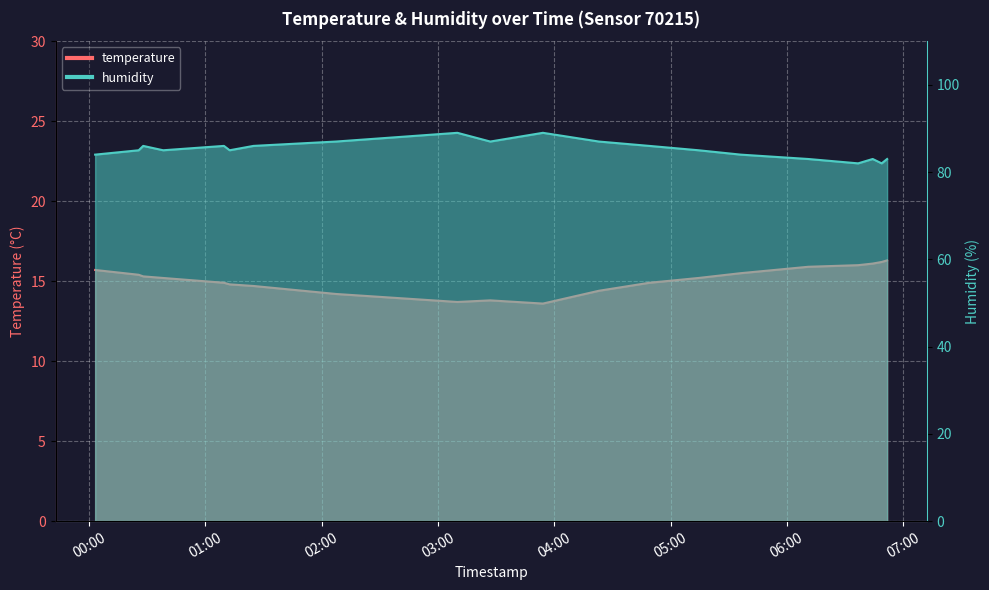

What is the difference between the humidity values at 2023-07-30T01:24:47 and 2023-07-30T06:36:47?

4.0